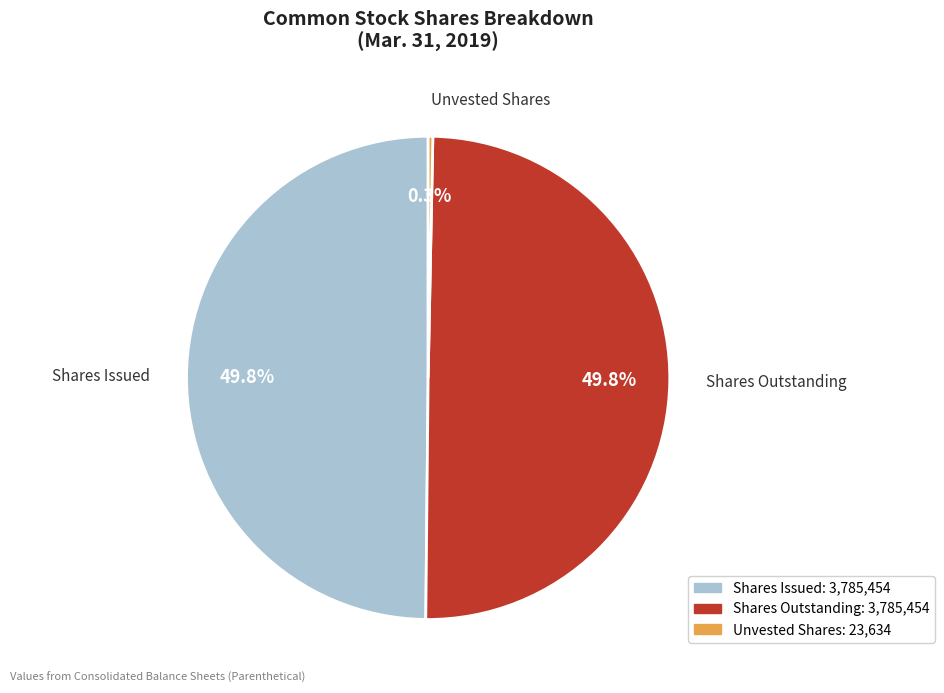

Which slice is the smallest?

Common stock, unvested shares (in shares)